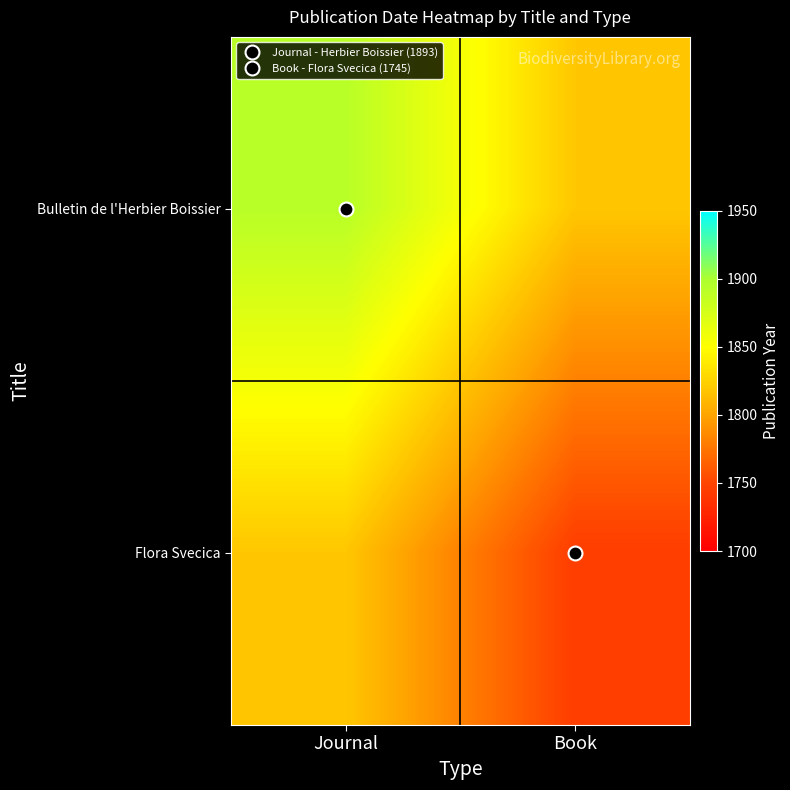

Reading left to right, extract all data points from this chart.

Bulletin de l'Herbier Boissier: Journal=1893	Book=1819
Flora Svecica: Journal=1819	Book=1745